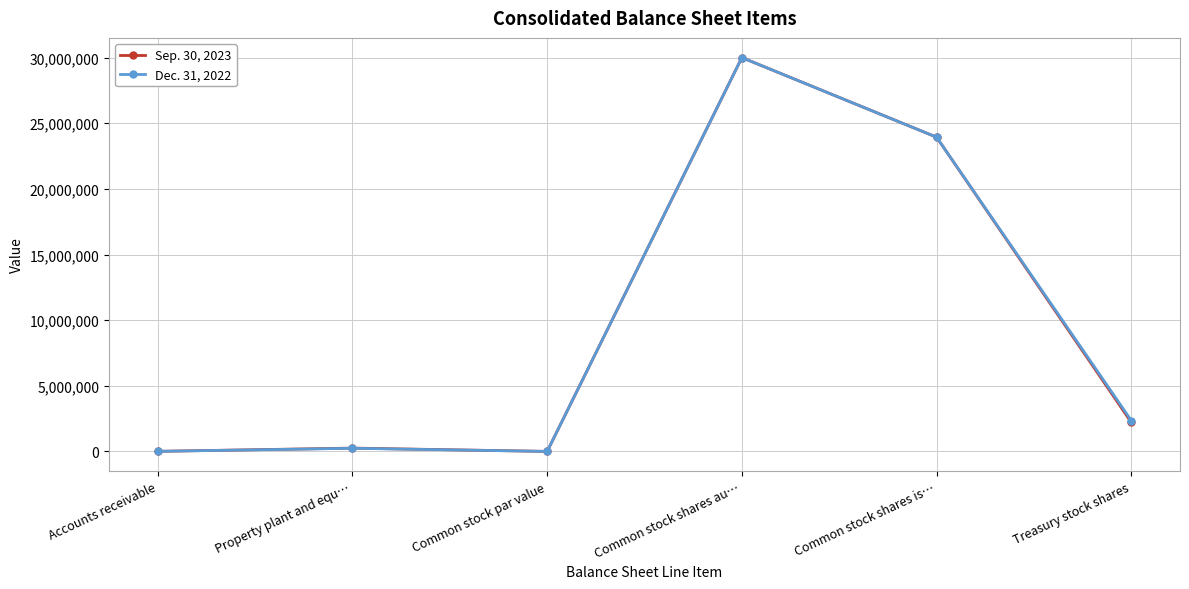

The Dec. 31, 2022 series shows 30000000 at Common stock shares au…. True or false?

True